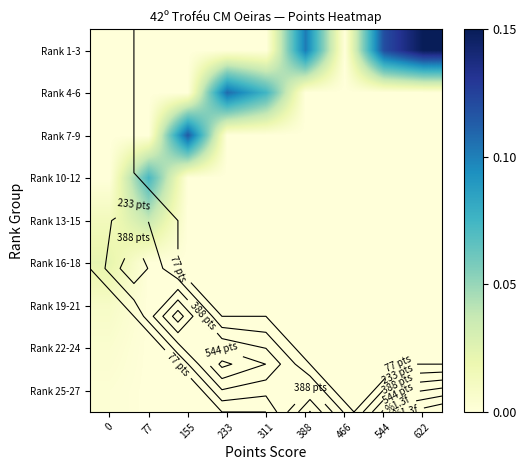

List the series in order of their peak value, lowest first.

Rank 25-27, Rank 22-24, Rank 19-21, Rank 16-18, Rank 13-15, Rank 10-12, Rank 4-6, Rank 7-9, Rank 1-3